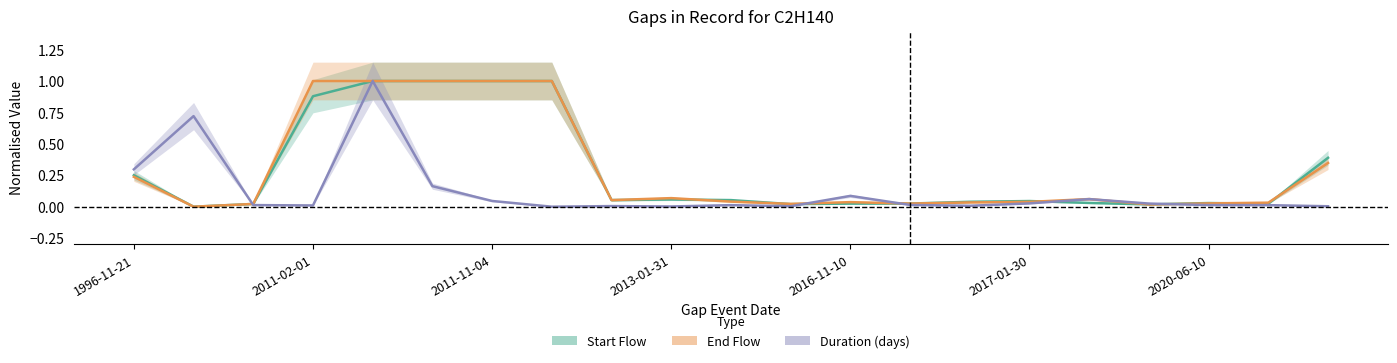

How many data points does each series have?

21